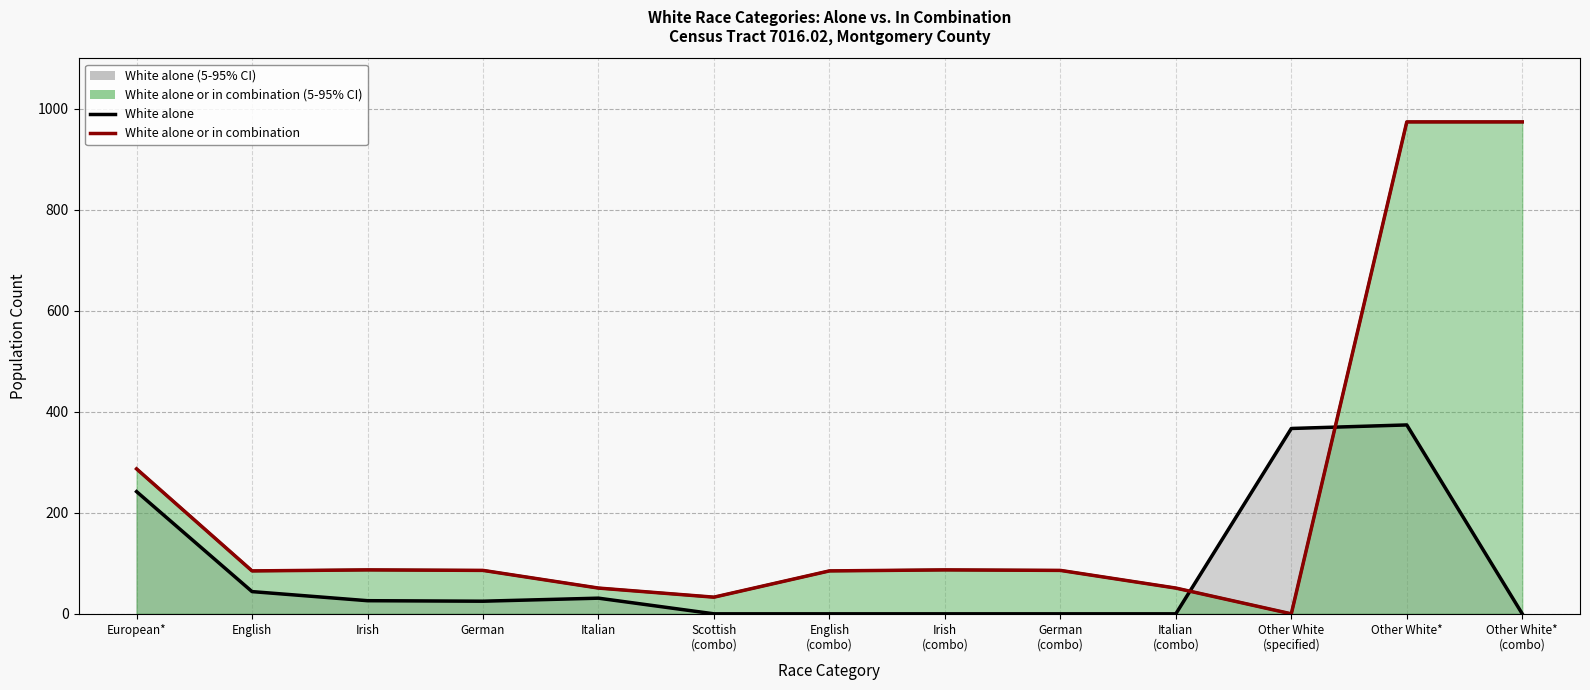

What is the value of the White alone or in combination (median) point at the 8th from the left?

87